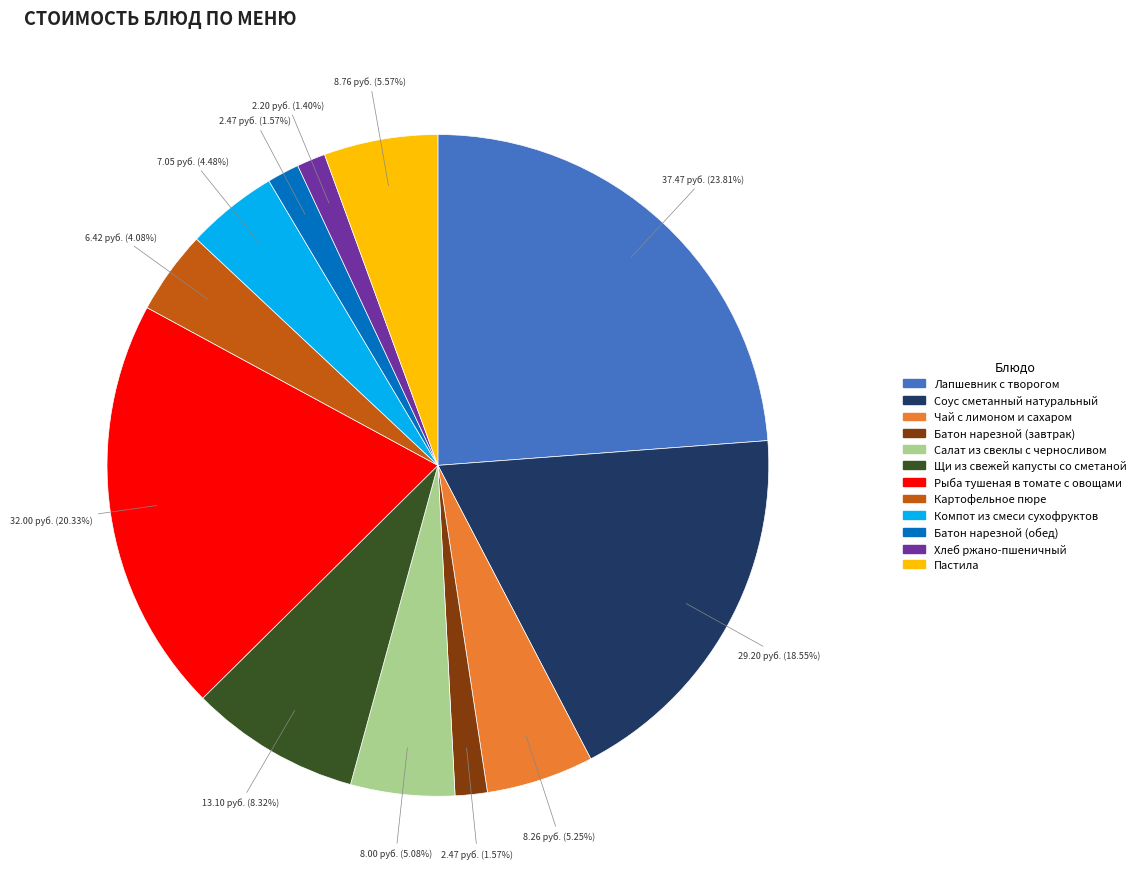

How many slices are in this pie chart?

12